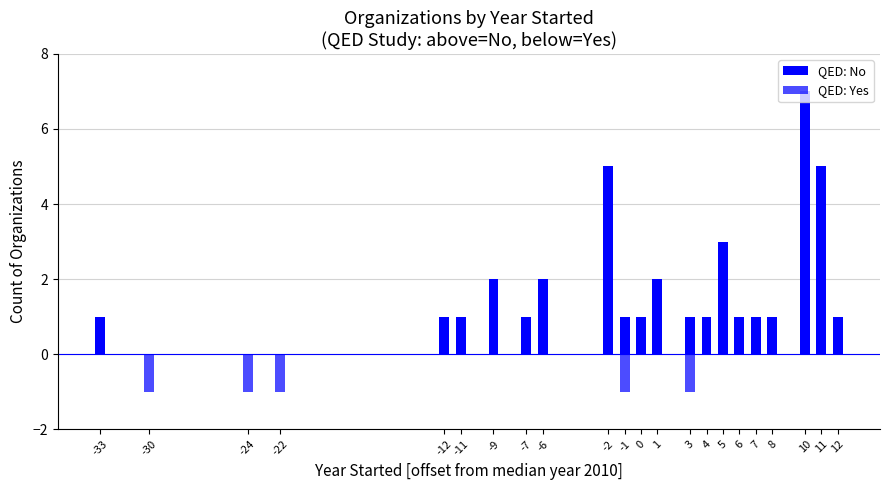

Rank the categories by QED: No value from highest to lowest.

10, -2, 11, 5, -9, -6, 1, -33, -12, -11, -7, -1, 0, 3, 4, 6, 7, 8, 12, -30, -24, -22